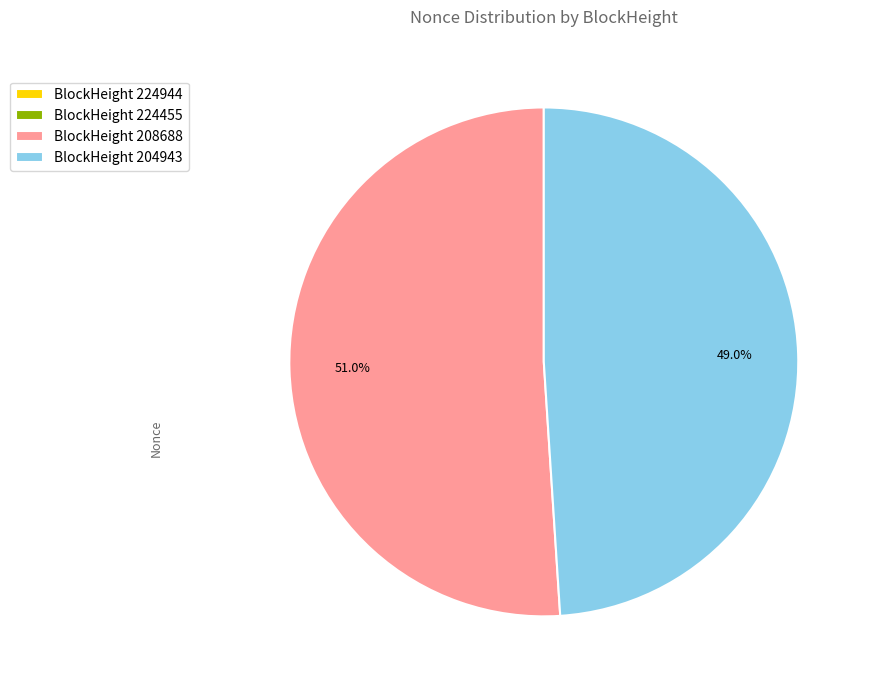

Is there a majority slice in this chart?

Yes